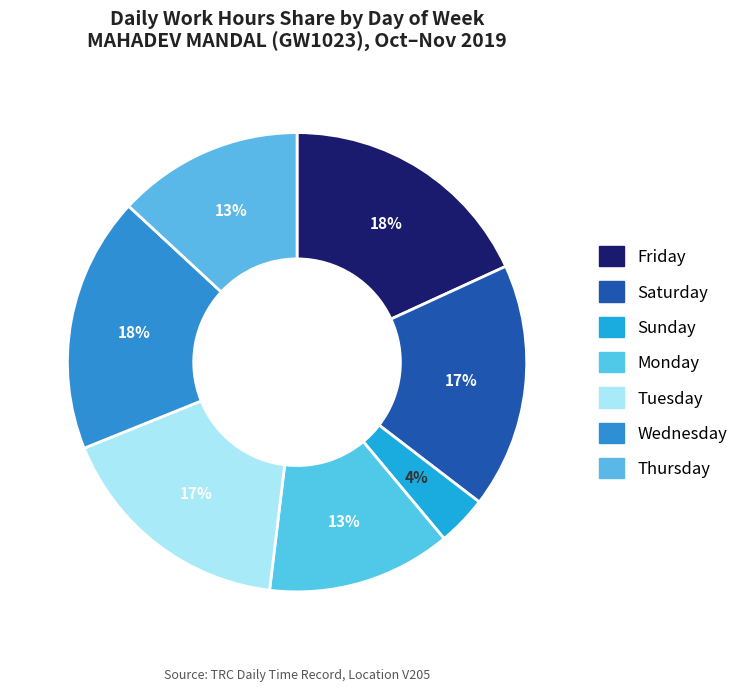

How many segments does this pie chart have?

7